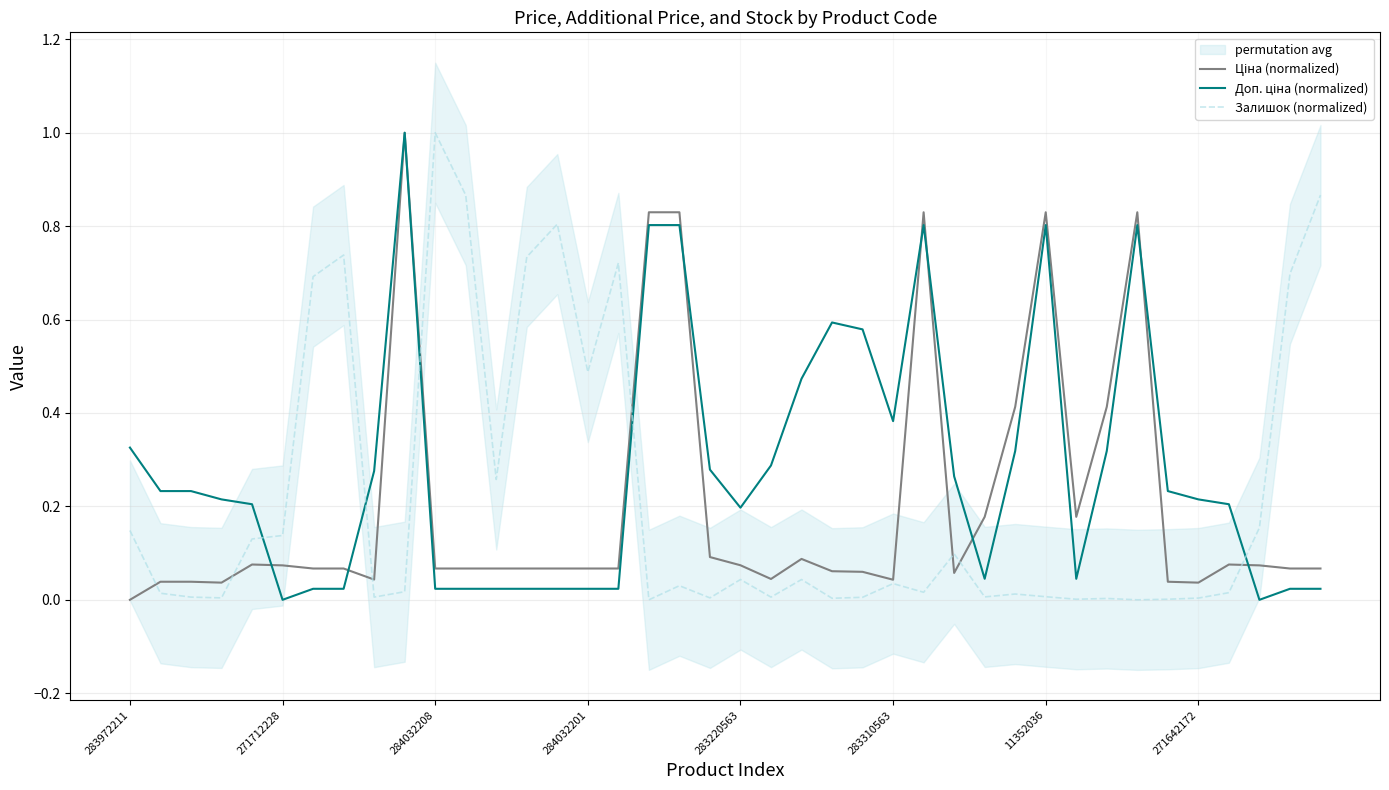

True or false: Ціна (normalized) and Залишок (normalized) intersect in this chart.

True